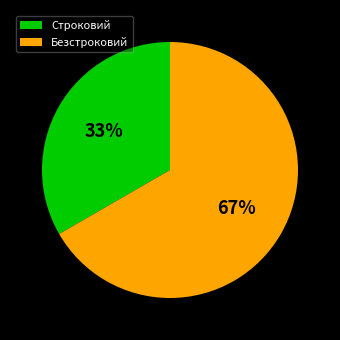

True or false: Строковий accounts for 28% of the total.

False